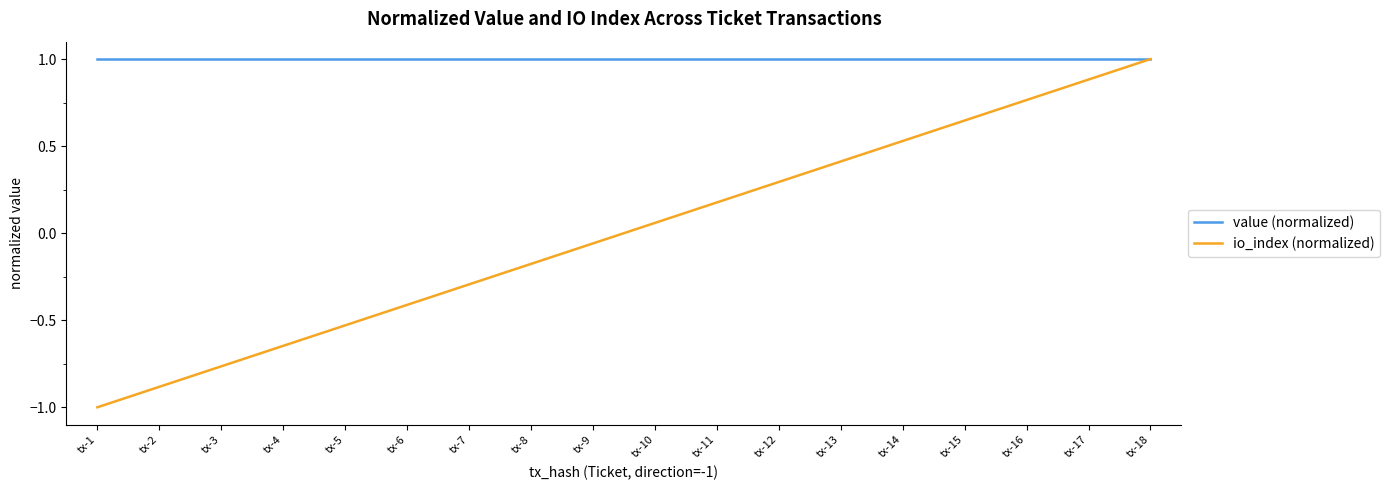

What is the minimum value shown in the chart?

-1.0